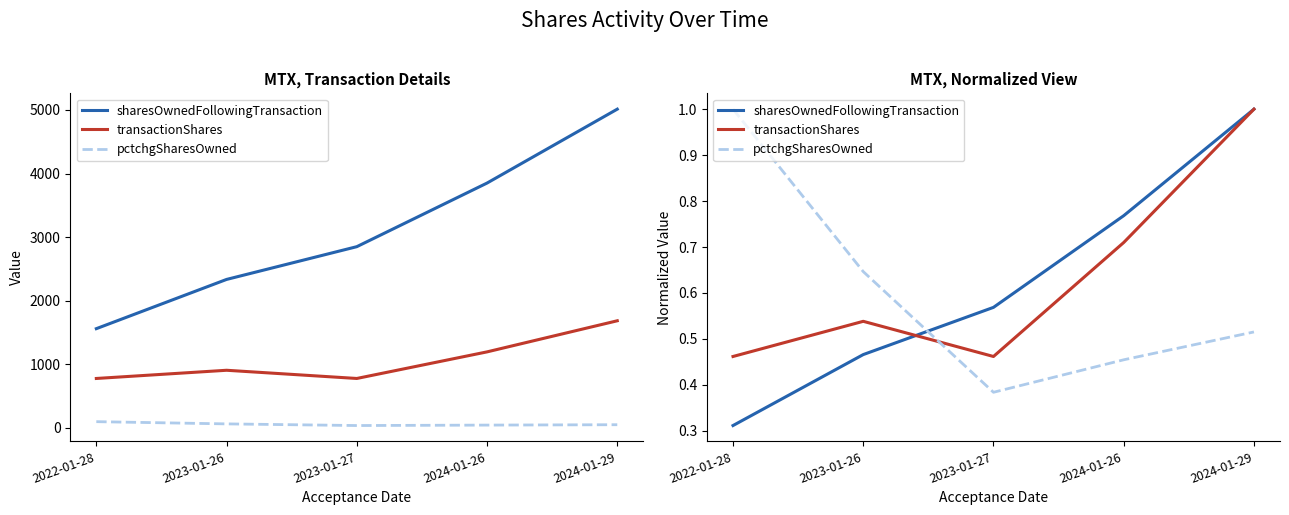

What is the label of the 1st point from the right?

2024-01-29